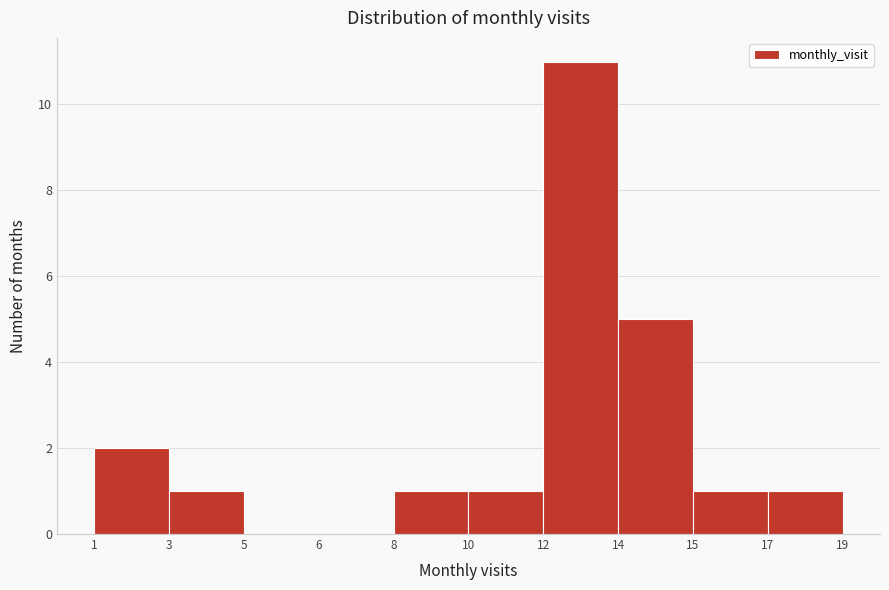

Reading left to right, list all the values displayed in this chart.

1=2	3=1	5=0	6=0	8=1	10=1	12=11	14=5	17=1	19=1